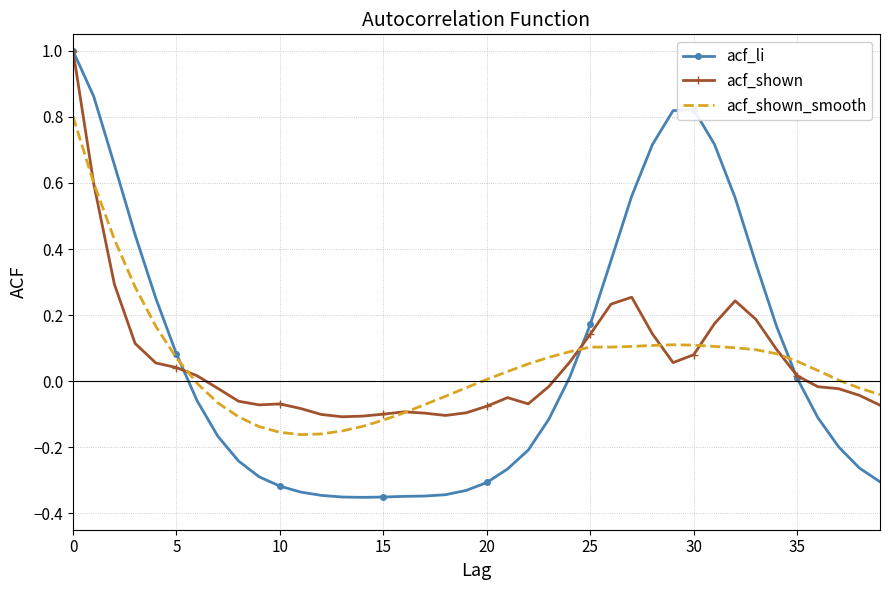

Which series has the widest spread of values?

acf_li